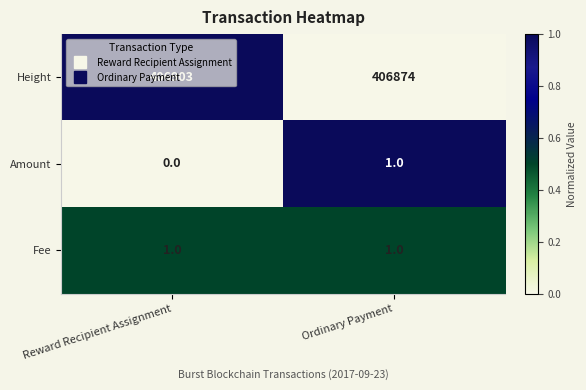

The Amount series shows 0 at Reward Recipient Assignment. True or false?

True